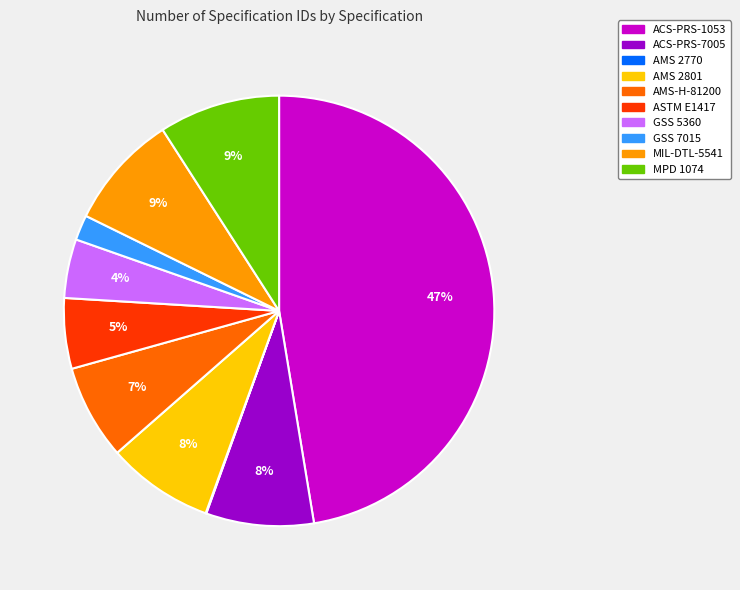

Which slice is the largest?

ACS-PRS-1053